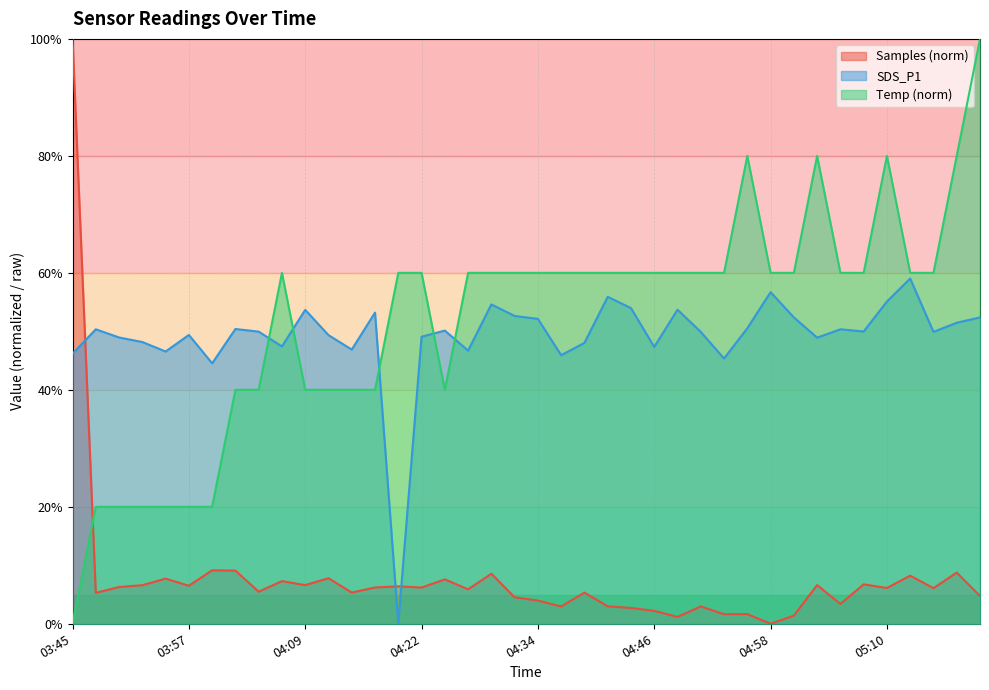

What is the value of the Samples point at the 24th from the left?

3.0